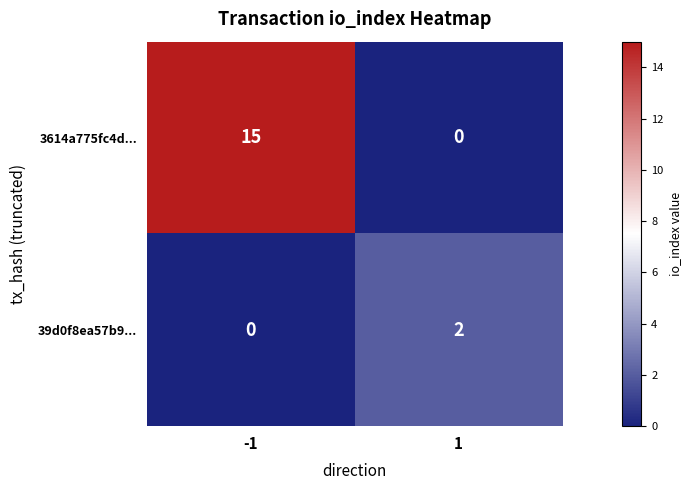

Which series has the largest total across all categories?

3614a775fc4d...